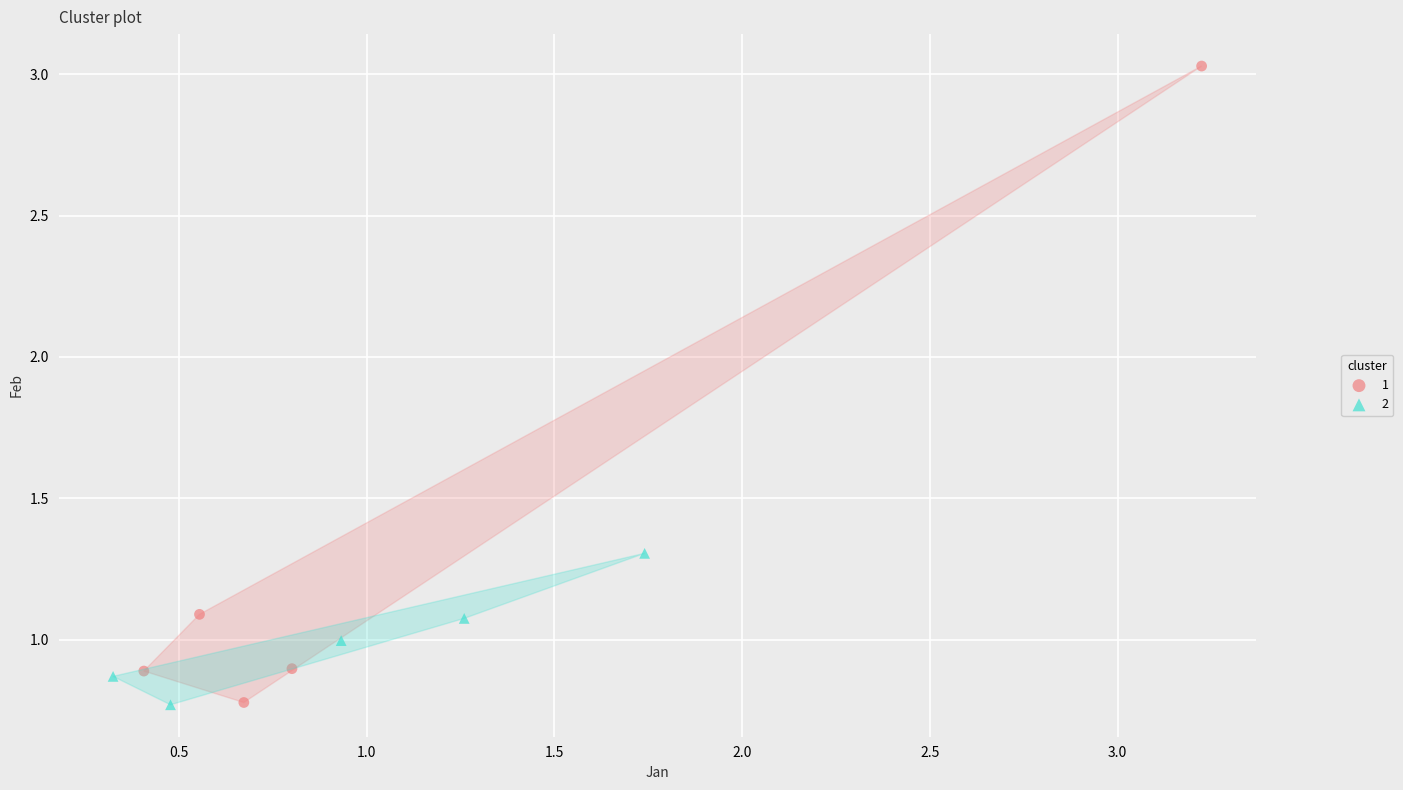

Which series contains the highest Y value?

1